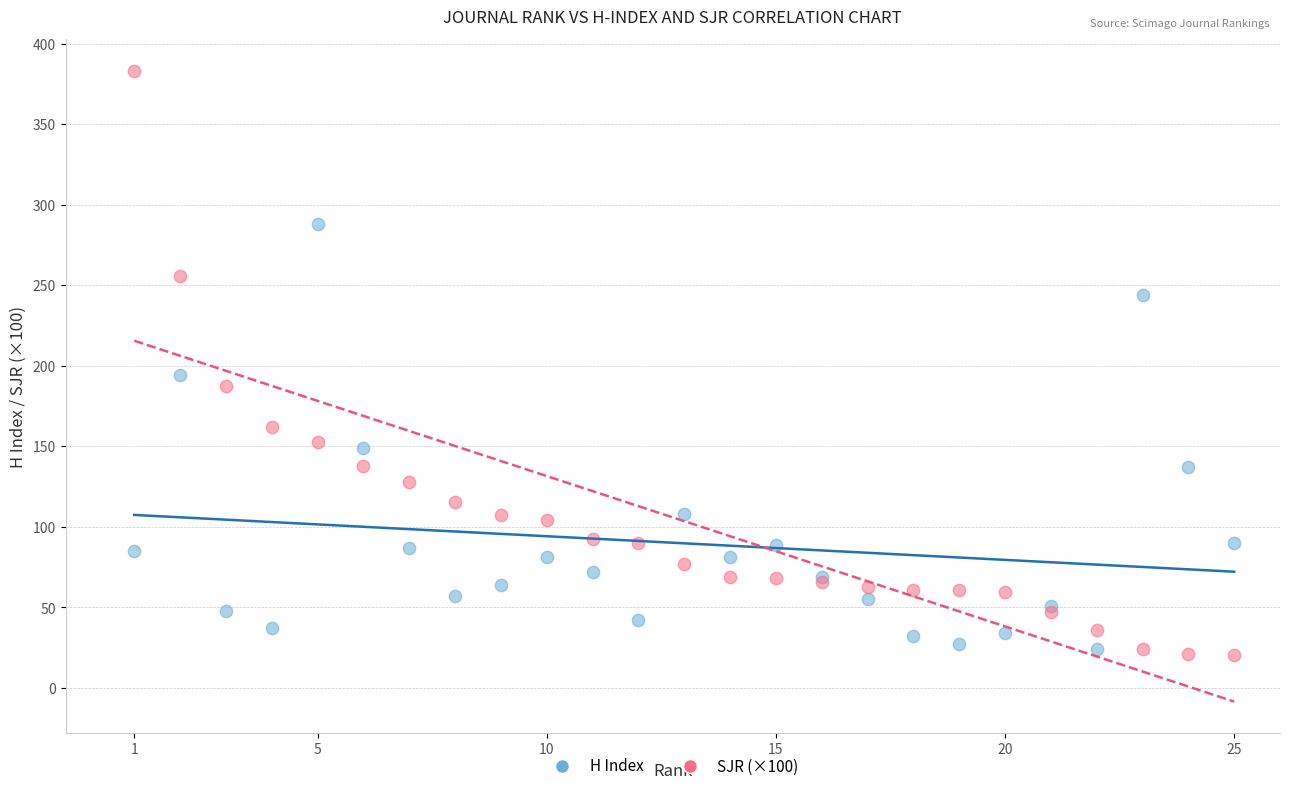

Which series reaches the maximum Y coordinate?

SJR (×100)